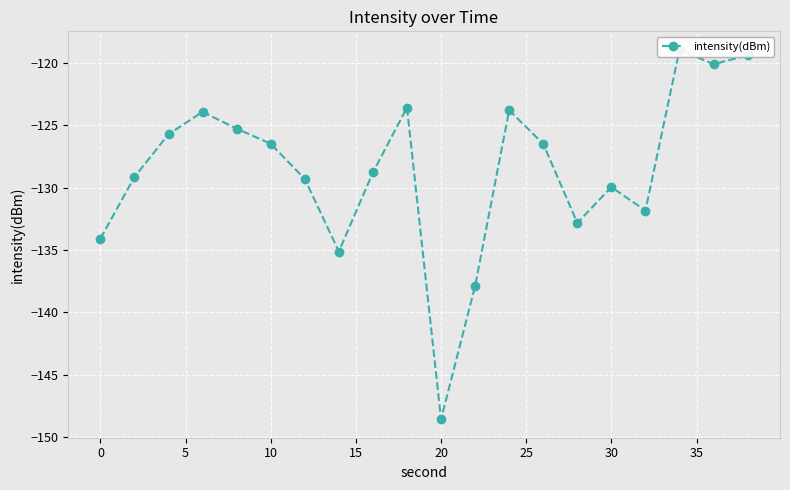

What is the value of the 14th point from the left?

-126.5